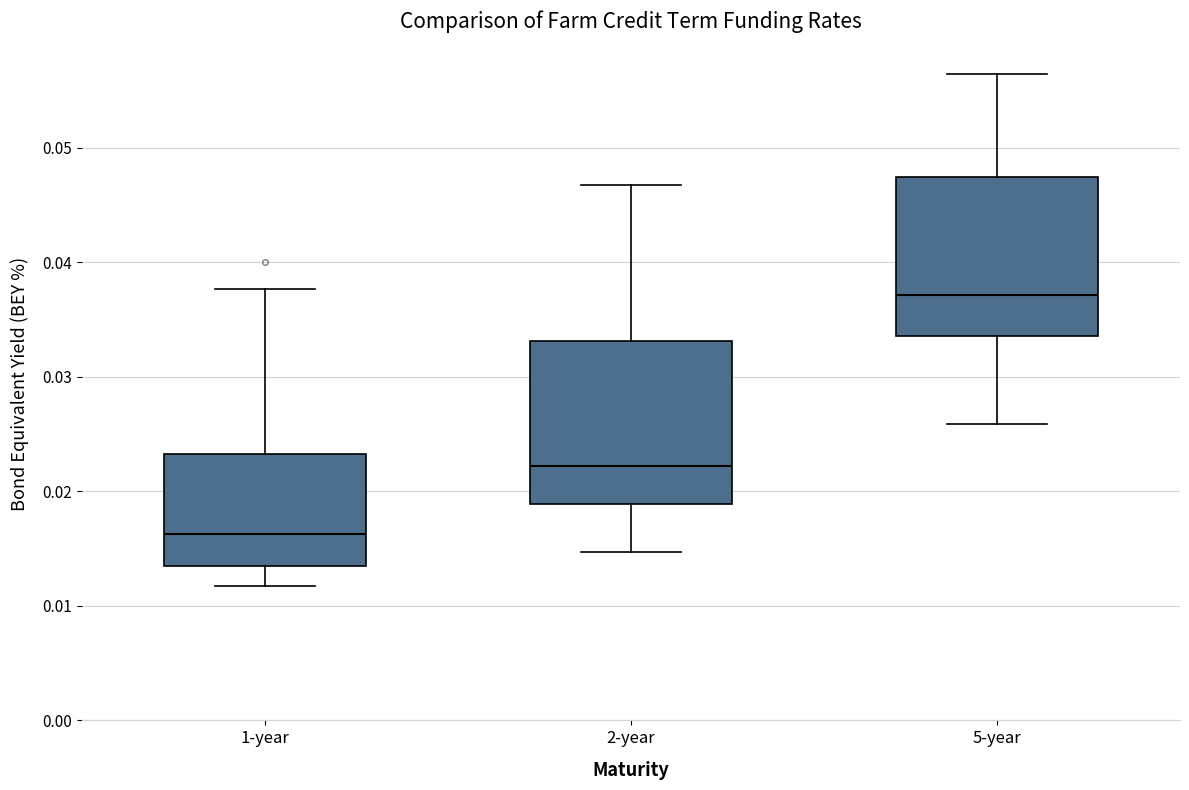

Reading left to right, read every box against the y-axis: the position of its median line, the range the box covers, and the ends of its whiskers. The values are not printed on the chart, so give them approximately, as read against the axis.

1-year: median 0.016, box 0.013 to 0.023, whiskers 0.012 to 0.038
2-year: median 0.022, box 0.019 to 0.033, whiskers 0.015 to 0.047
5-year: median 0.037, box 0.034 to 0.047, whiskers 0.026 to 0.056